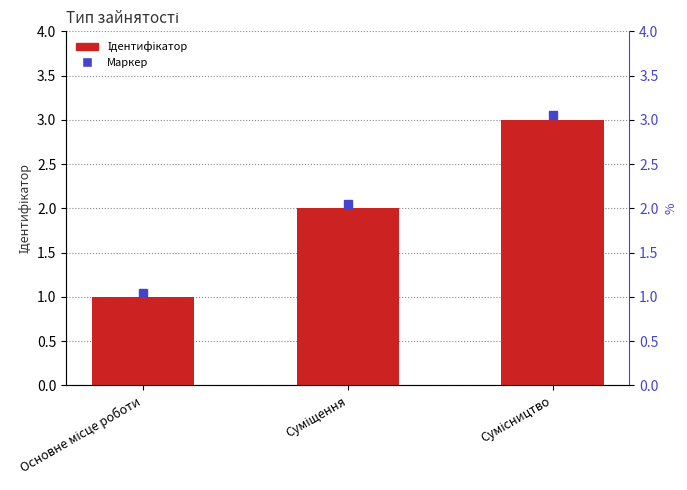

What is the value of the 3rd bar from the left?

3